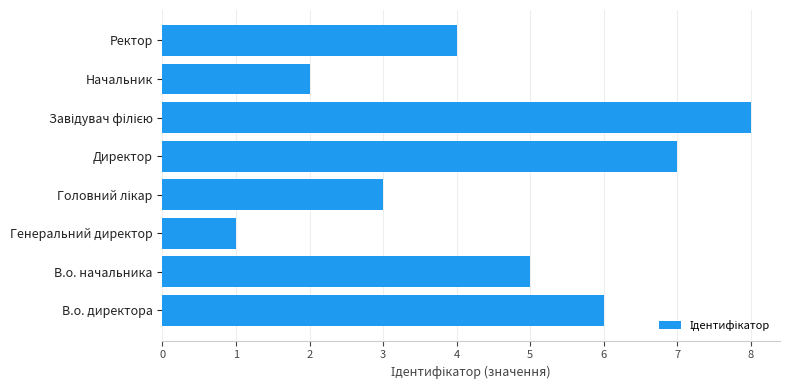

What is the sum of the values at В.о. начальника and Начальник?

7